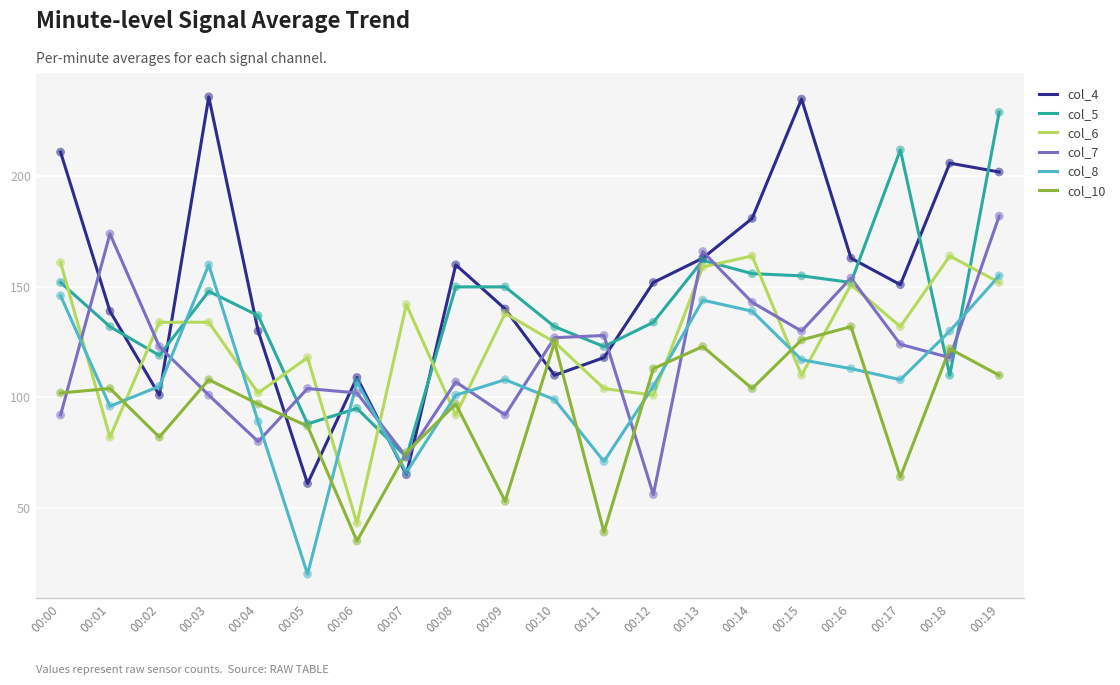

Which series changed the most between 00:13 and 00:19?

col_5